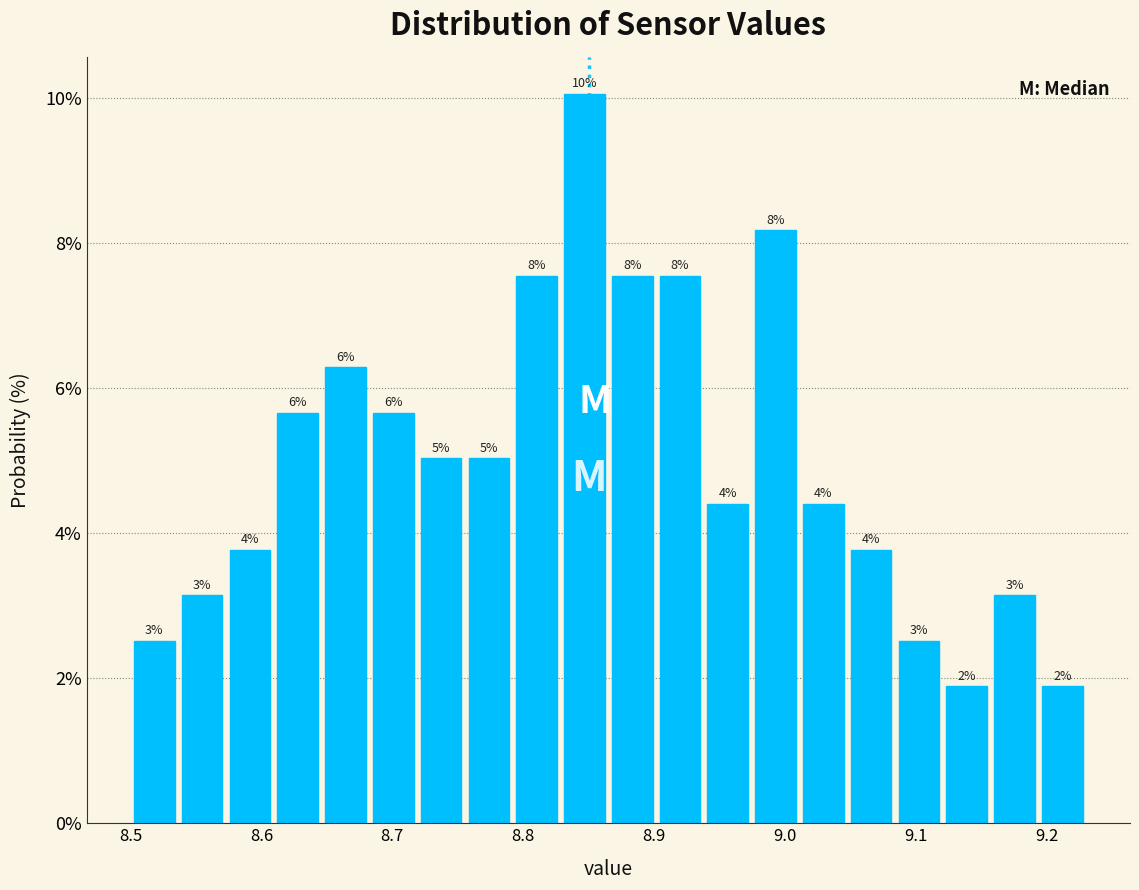

Around what value on the x-axis is the tallest bar? Give the approximate position of its centre, as read against the axis.

8.85